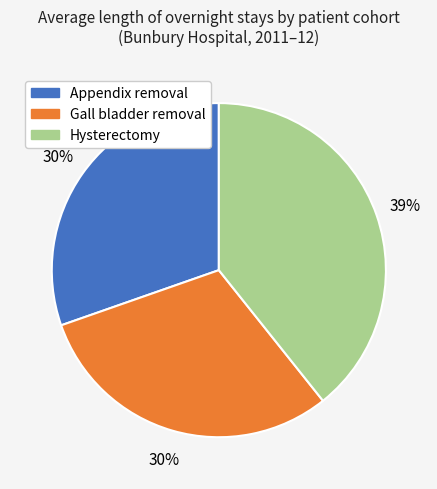

What is the ratio of the value at Appendix removal to the value at Gall bladder removal?

1.0